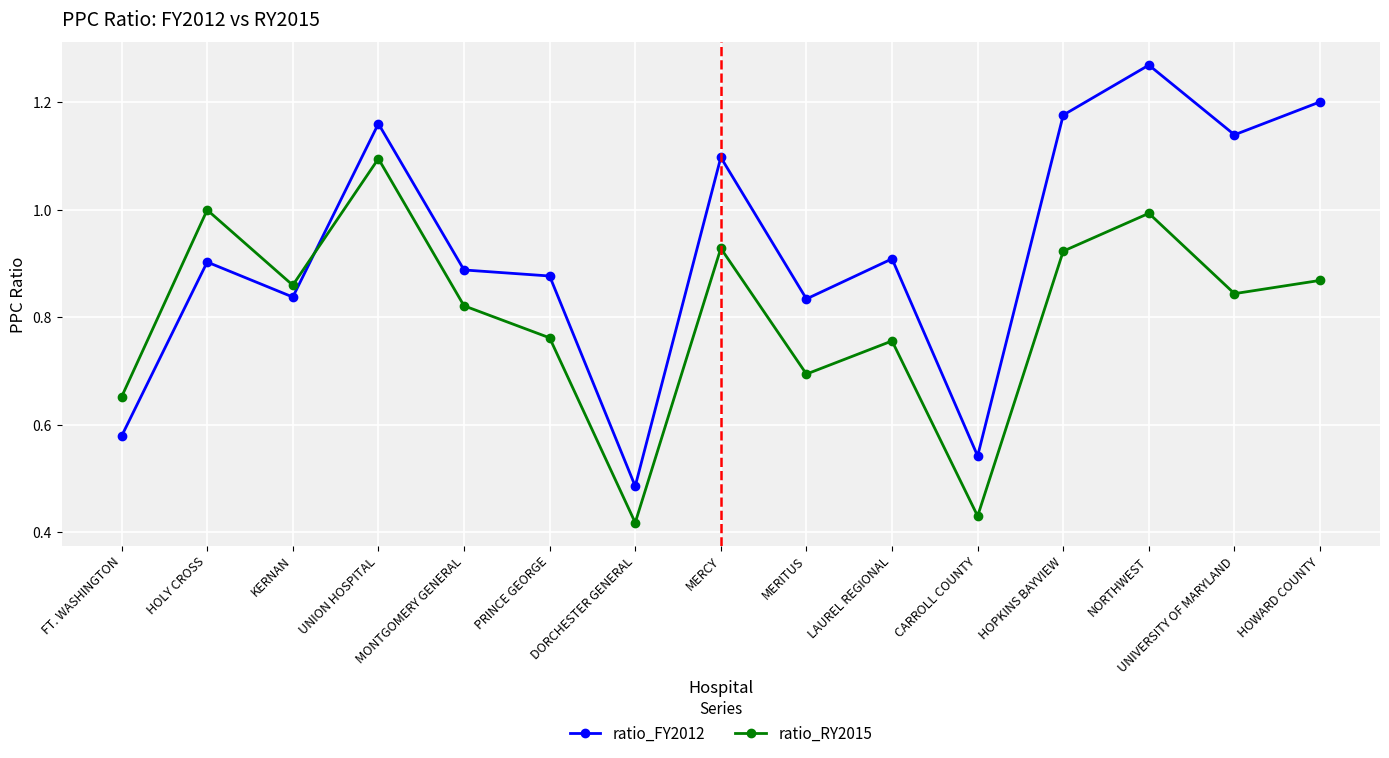

At which label is ratio_FY2012 closest to 0?

DORCHESTER GENERAL